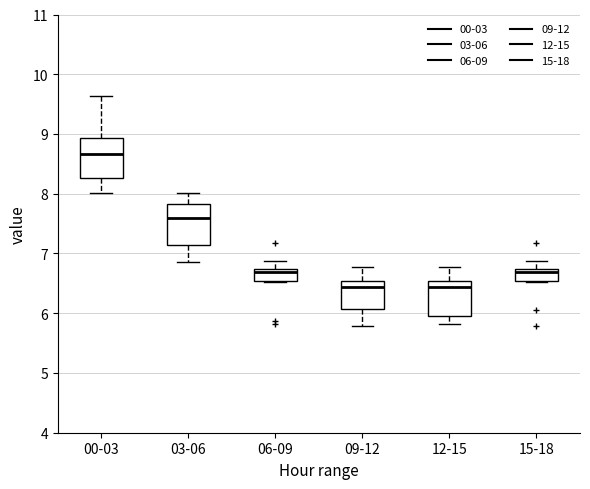

Reading left to right, read every box against the y-axis: the position of its median line, the range the box covers, and the ends of its whiskers. The values are not printed on the chart, so give them approximately, as read against the axis.

00-03: median 8.7, box 8.3 to 8.9, whiskers 8.0 to 9.6
03-06: median 7.6, box 7.1 to 7.8, whiskers 6.9 to 8.0
06-09: median 6.7 (just below the box's upper edge), box 6.5 to 6.7, whiskers 6.5 to 6.9
09-12: median 6.4, box 6.1 to 6.5, whiskers 5.8 to 6.8
12-15: median 6.4, box 5.9 to 6.5, whiskers 5.8 to 6.8
15-18: median 6.7 (just below the box's upper edge), box 6.5 to 6.7, whiskers 6.5 to 6.9